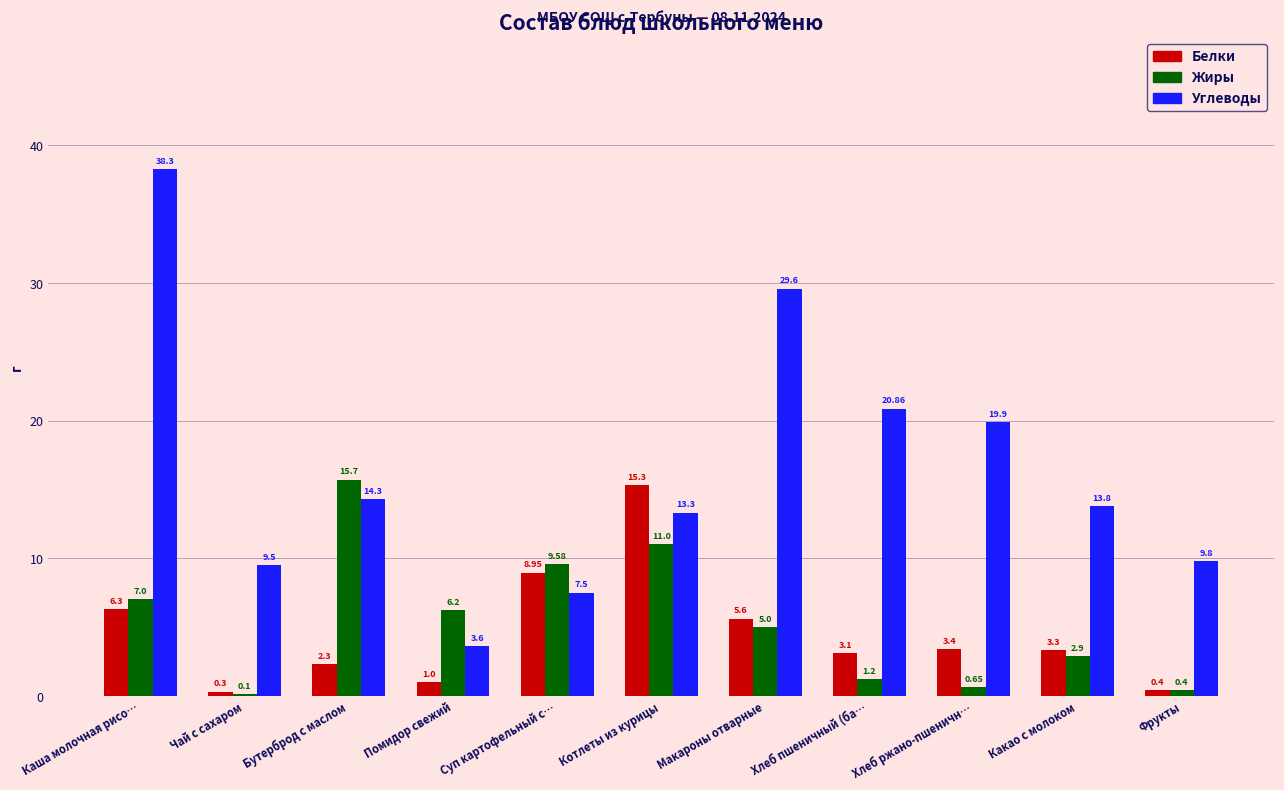

Count the number of categories in the chart.

11